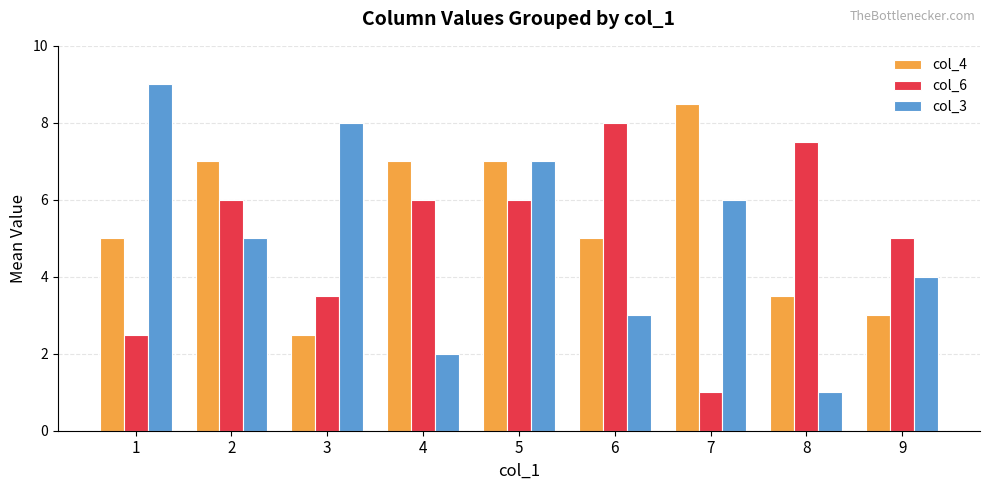

What is the value of the col_6 bar at the 1st from the left?

2.5